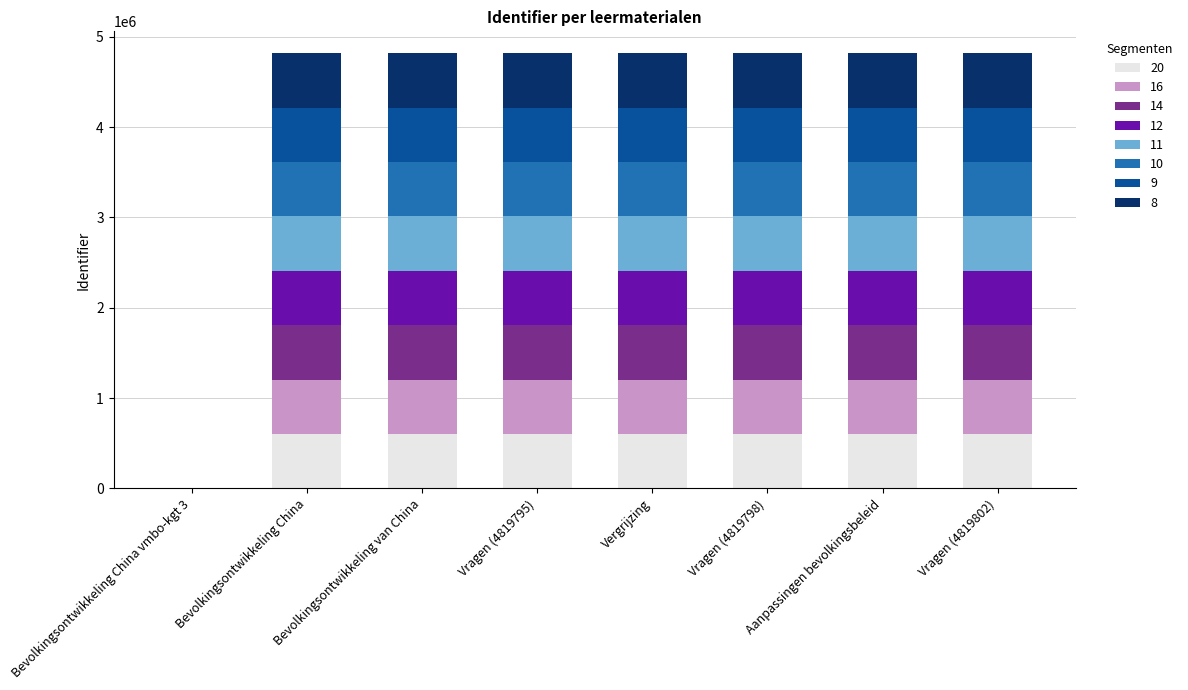

How many categories are shown in the chart?

8